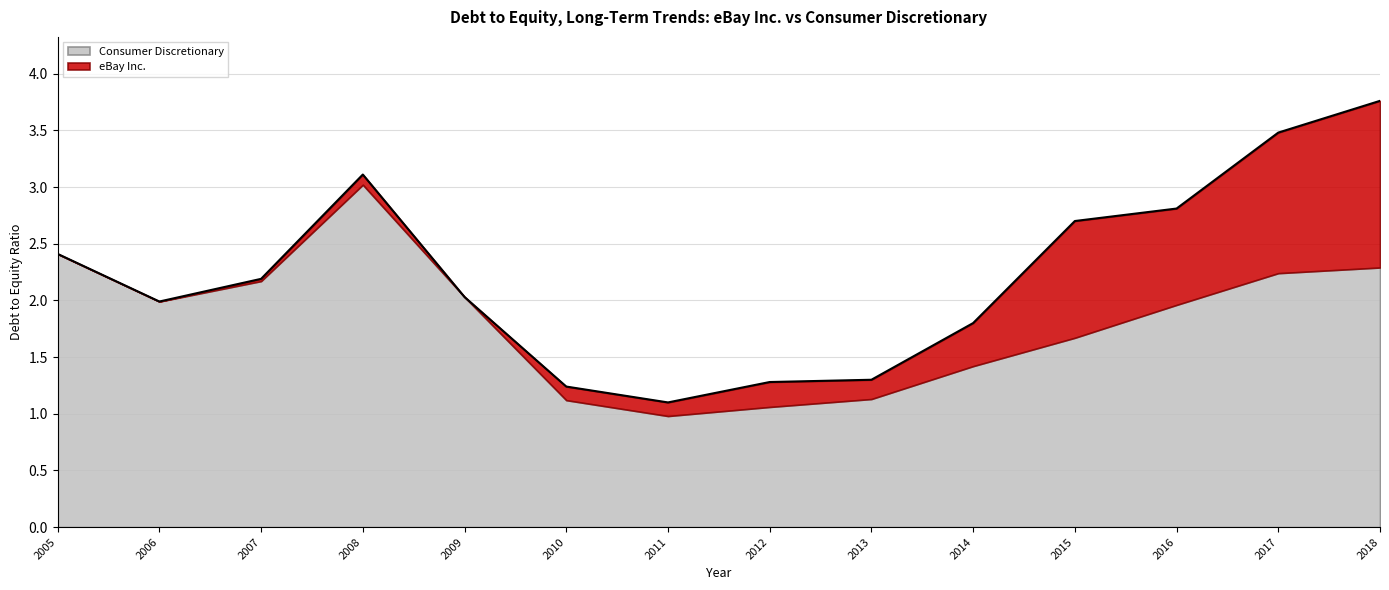

How many data points in Consumer Discretionary are above 1?

13